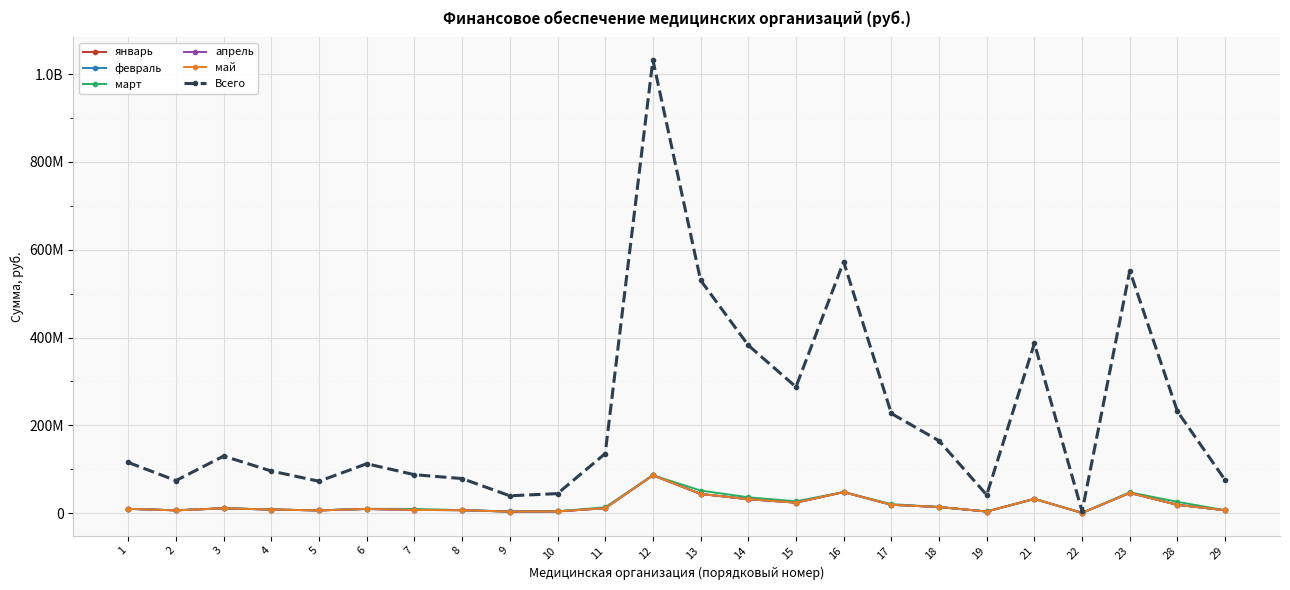

What are all the series names shown in the legend?

январь, февраль, март, апрель, май, Всего